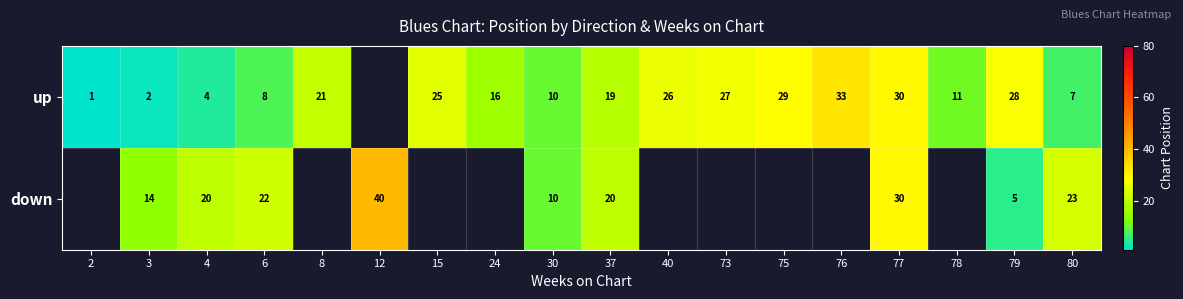

The value of down at 30 is 6.8. True or false?

False